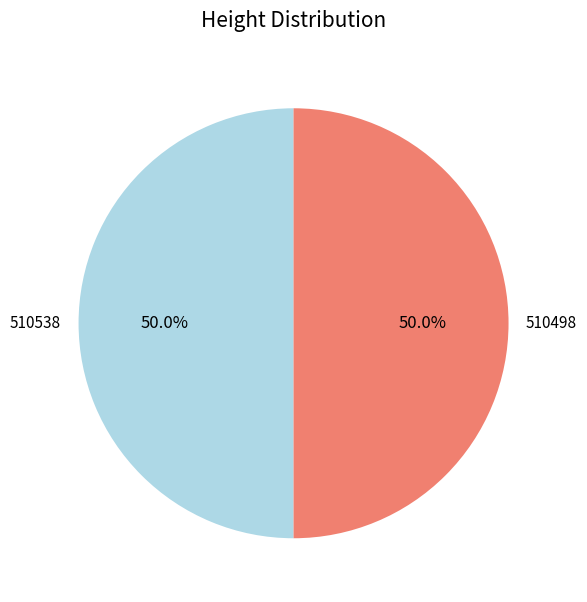

True or false: 510538 accounts for 59% of the total.

False